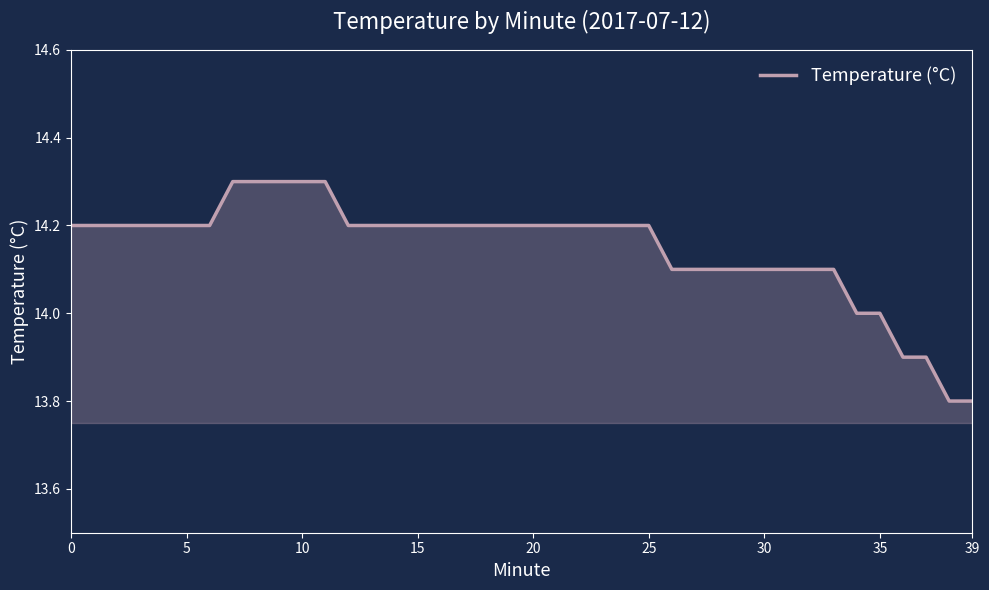

What is the sum of all values?

565.9